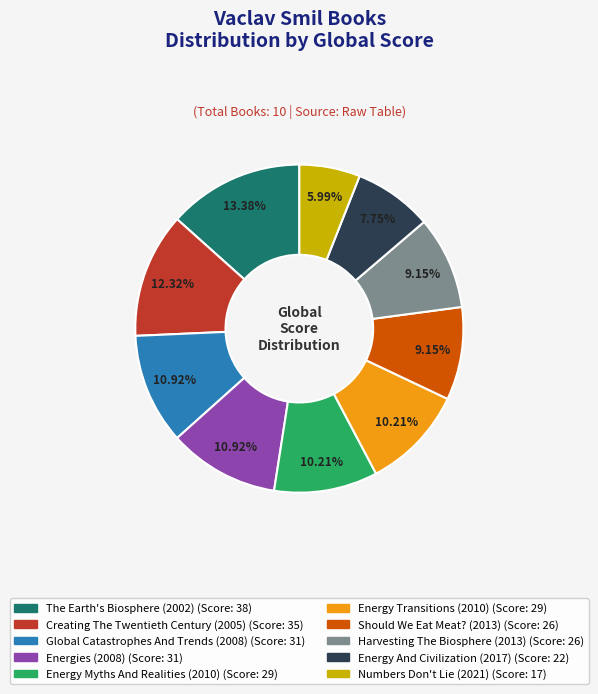

Between Creating The Twentieth Century (2005) and Should We Eat Meat? (2013), which is larger?

Creating The Twentieth Century (2005)